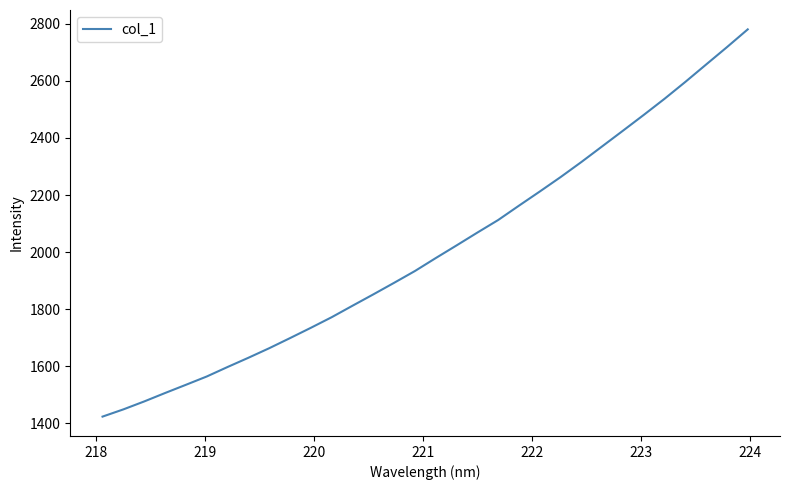

What is the smallest value displayed?

1423.7